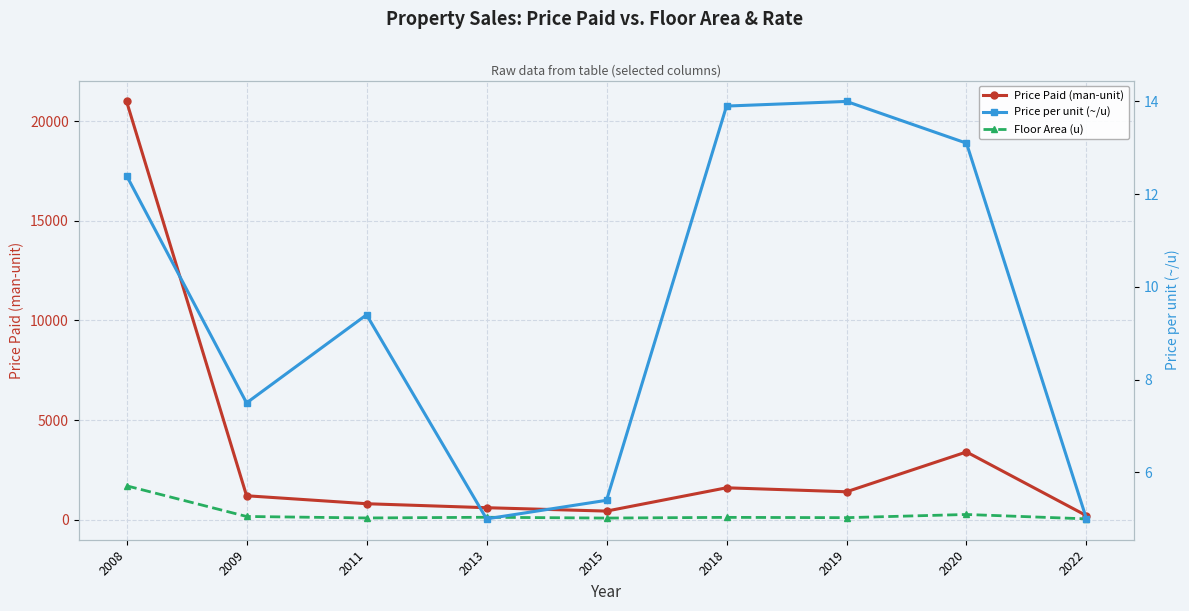

At which label does Floor Area (u) reach its minimum?

2022